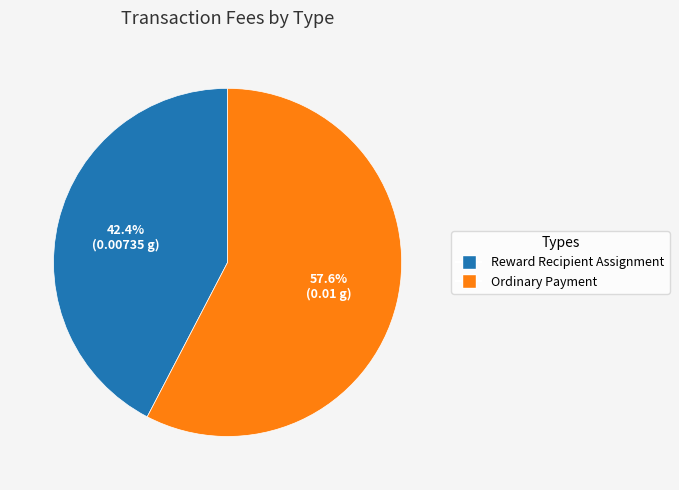

To the nearest percent, what is the average slice percentage?

50%